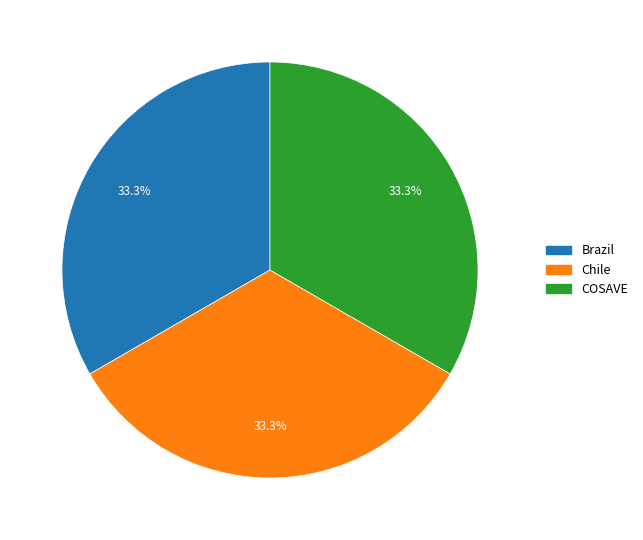

How many segments does this pie chart have?

3